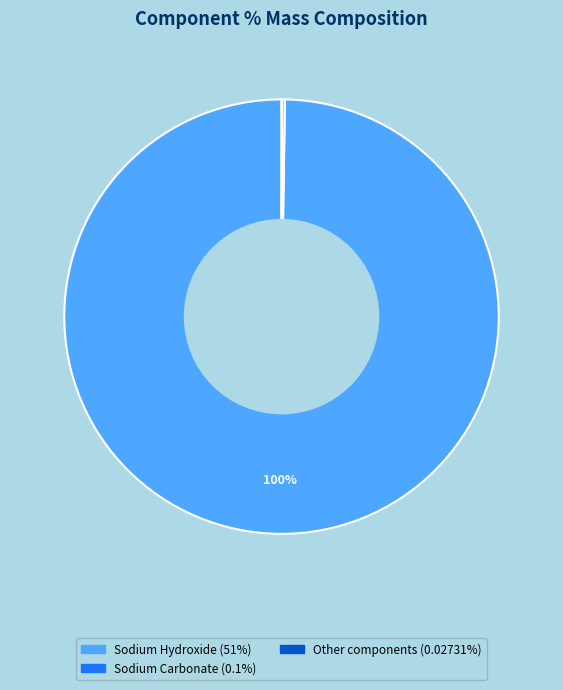

To the nearest percent, what is the difference between the largest and smallest slice percentages?

100%